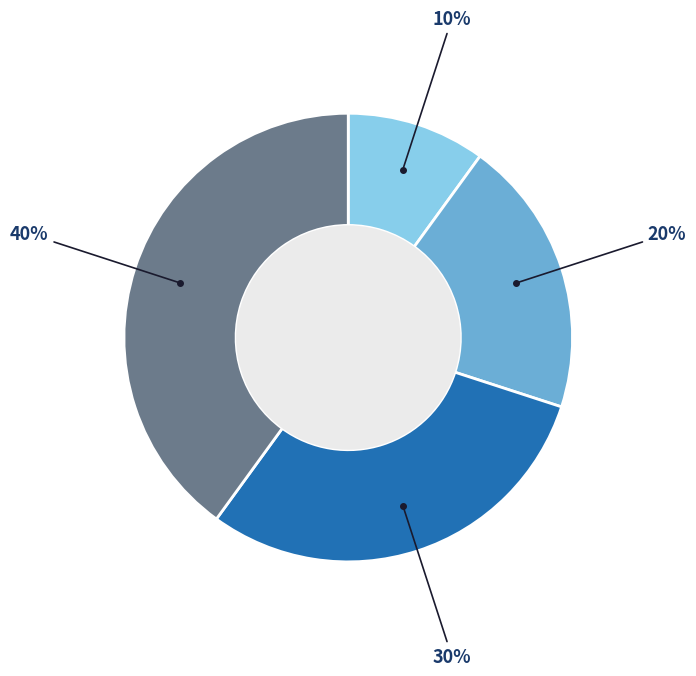

To the nearest percent, what is the difference between the largest and smallest slice percentages?

30%